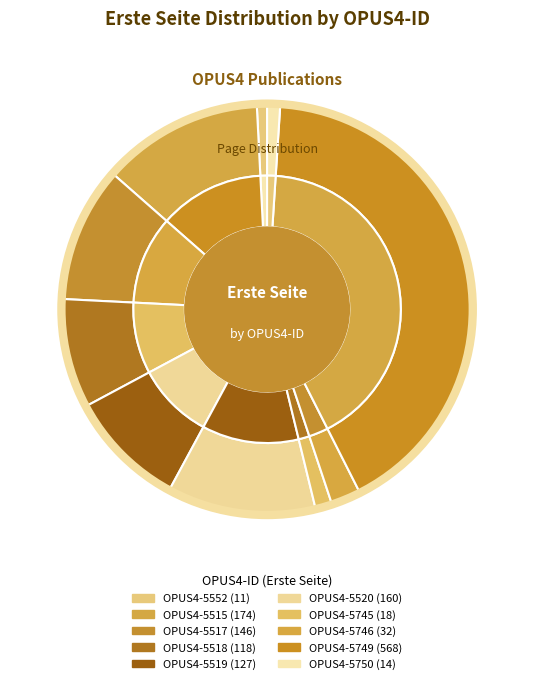

Approximately how many times larger is the value at OPUS4-5519 compared to OPUS4-5520?

0.8